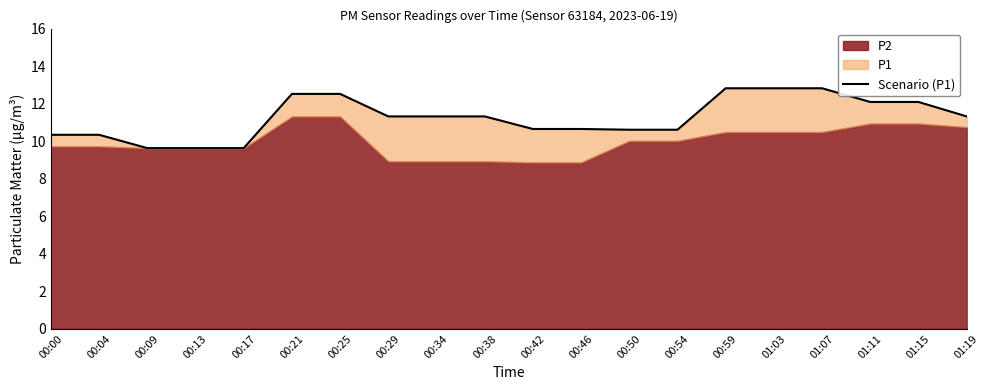

Rank the categories by value from lowest to highest.

00:09, 00:13, 00:17, 00:00, 00:04, 00:50, 00:54, 00:42, 00:46, 00:29, 00:34, 00:38, 01:19, 01:11, 01:15, 00:21, 00:25, 00:59, 01:03, 01:07